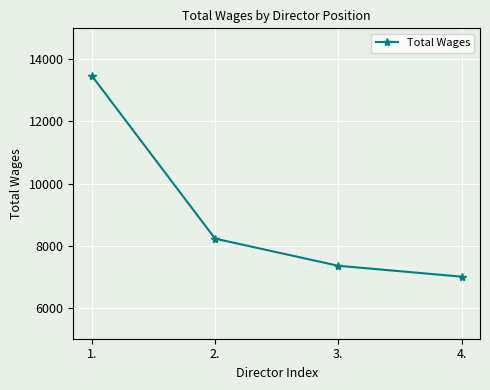

Where is the data nearest to the value 10237?

2.